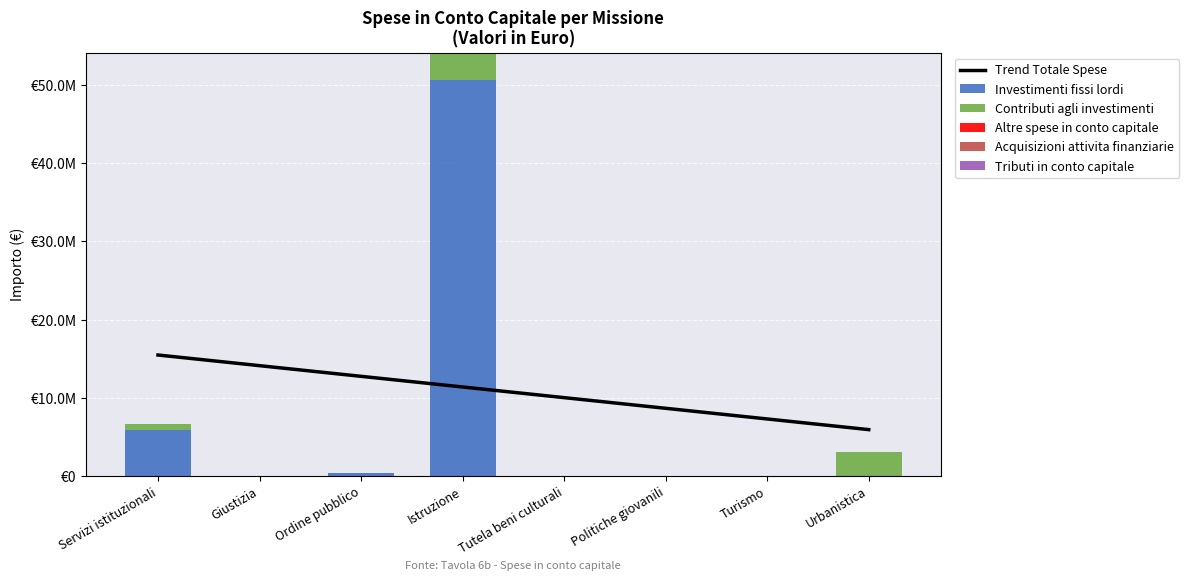

Which series has the widest spread of values?

Investimenti fissi lordi